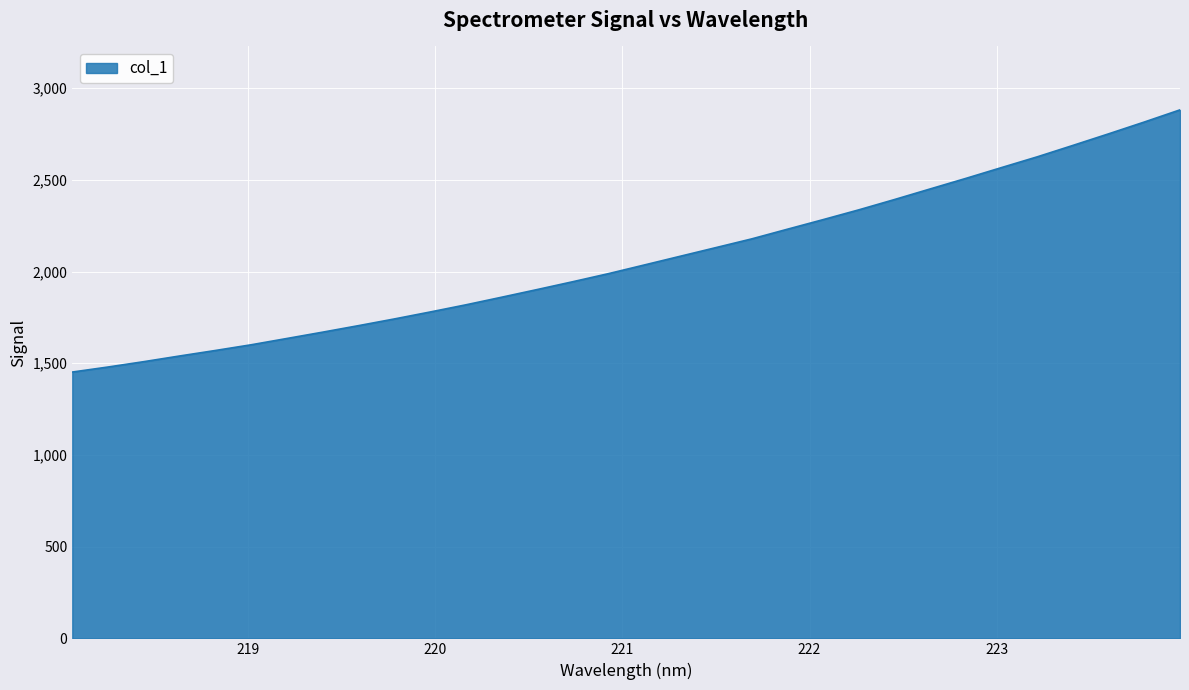

What is the difference between the maximum and minimum values?

1429.4